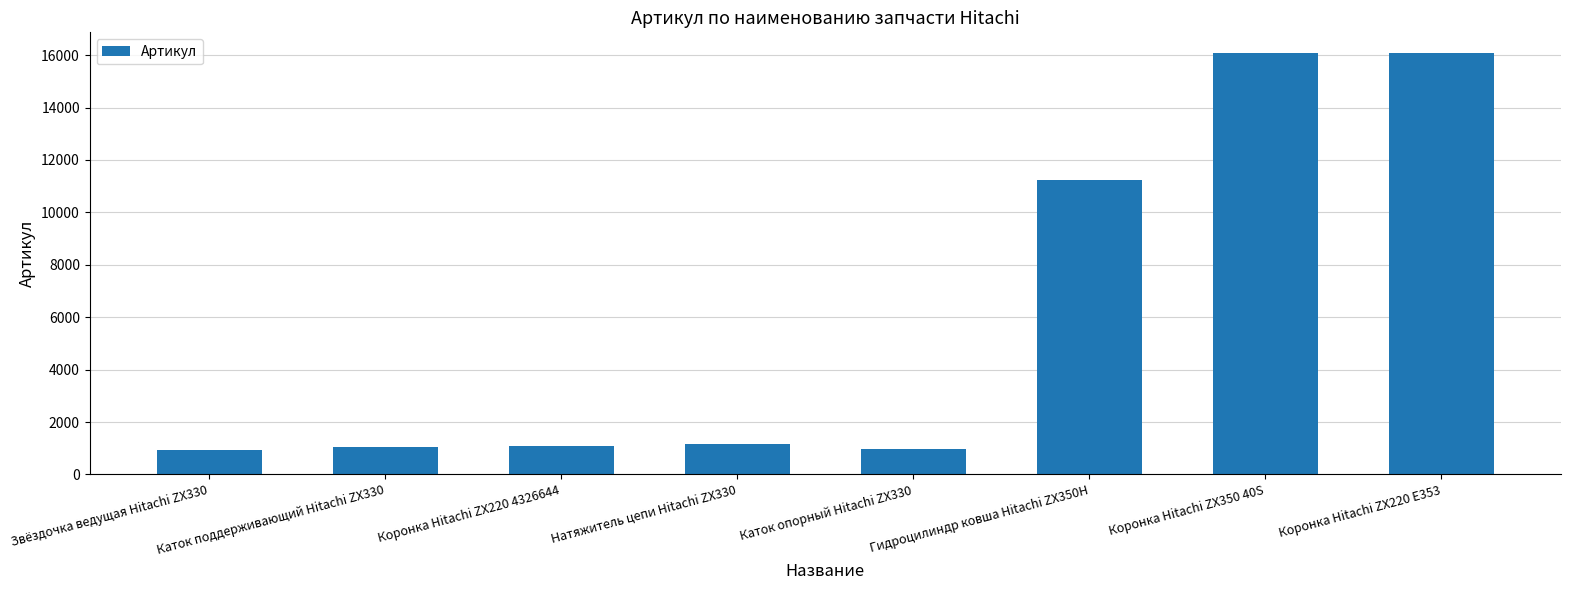

Approximately how many times larger is the value at Коронка Hitachi ZX220 E353 compared to Коронка Hitachi ZX220 4326644?

14.6